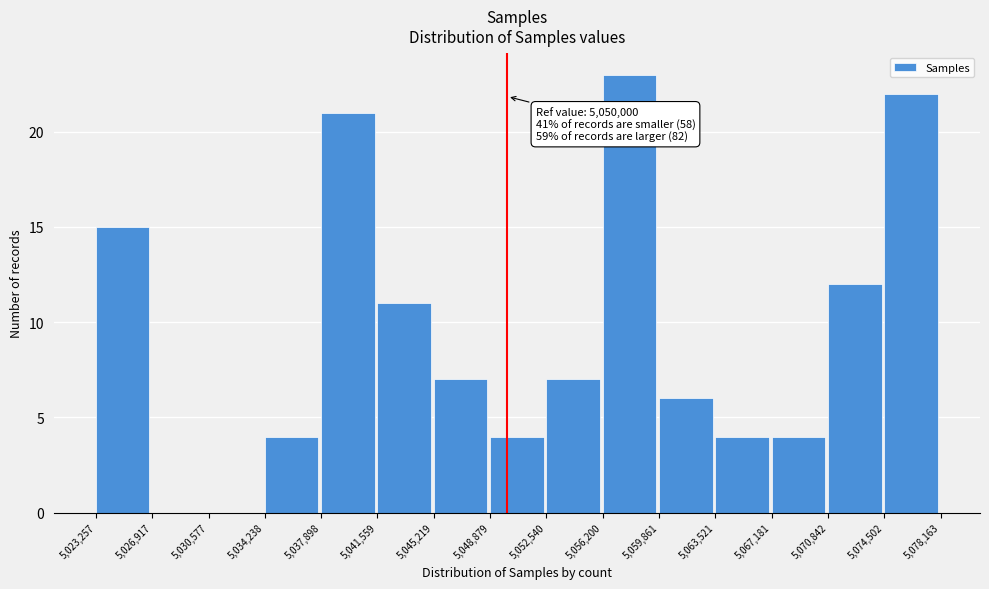

Which range on the x-axis has the tallest bar?

5,056,200 to 5,059,861